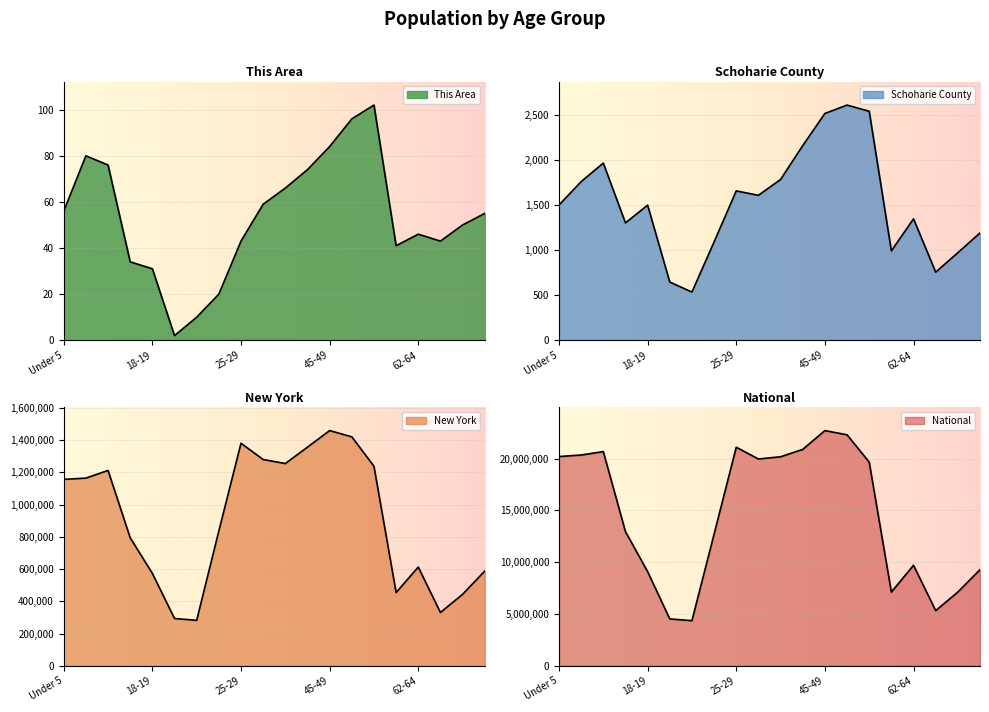

True or false: National has more than 1 interior local peaks.

True